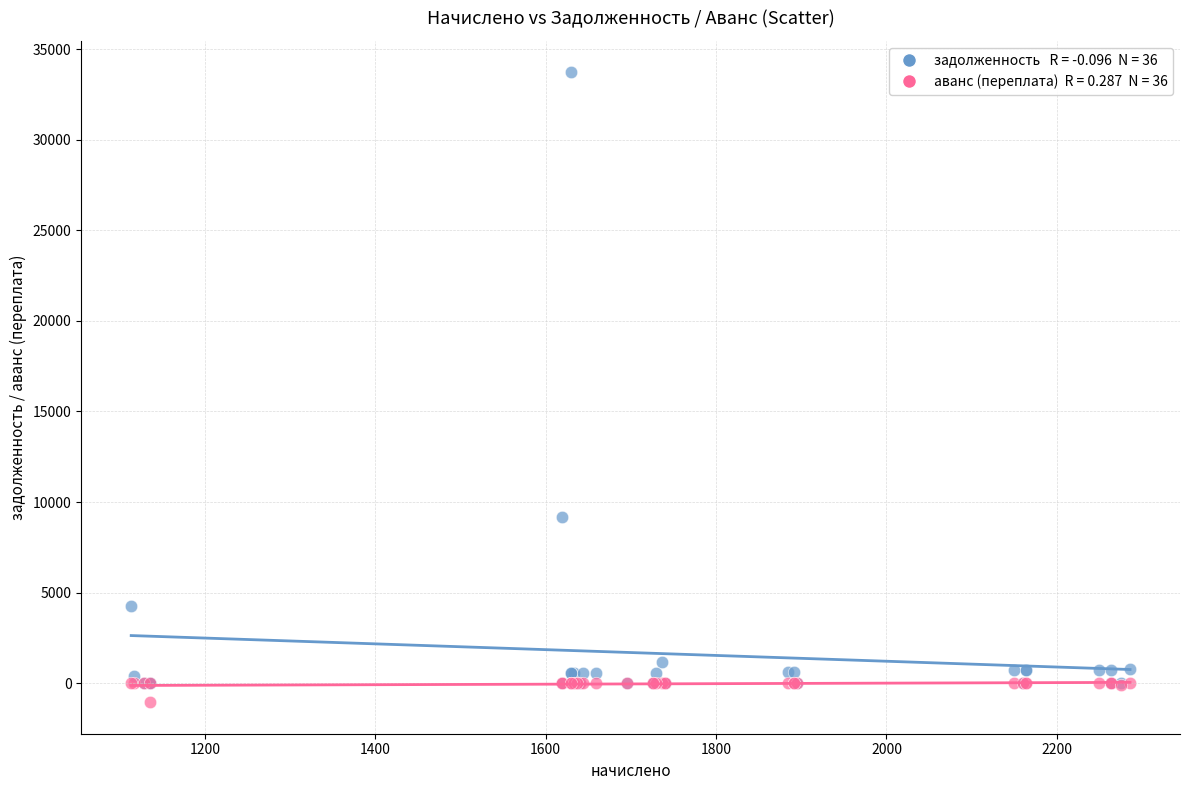

Across all series, what Y value is closest to 16330?

9172.0